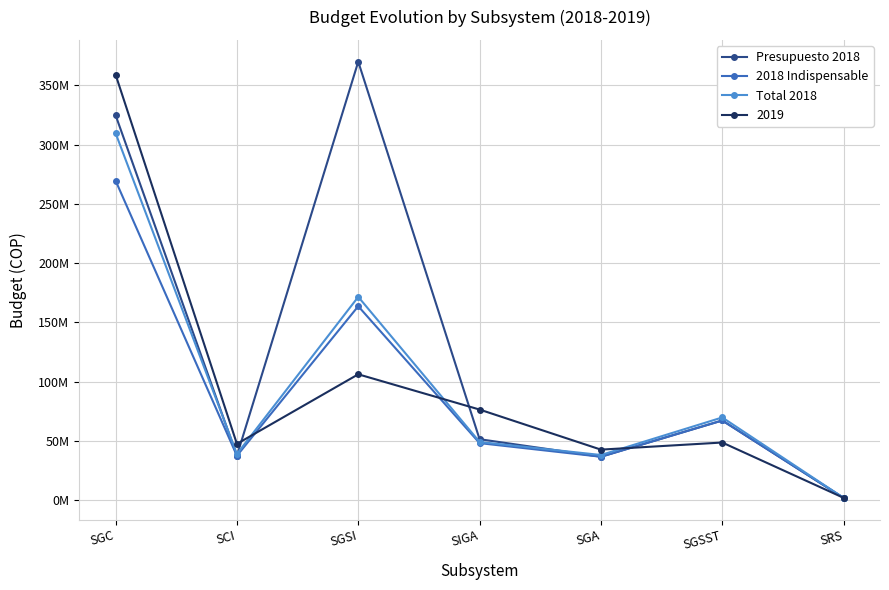

List the labels in order of 2018 Indispensable value, largest first.

SGC, SGSI, SGSST, SIGA, SCI, SGA, SRS